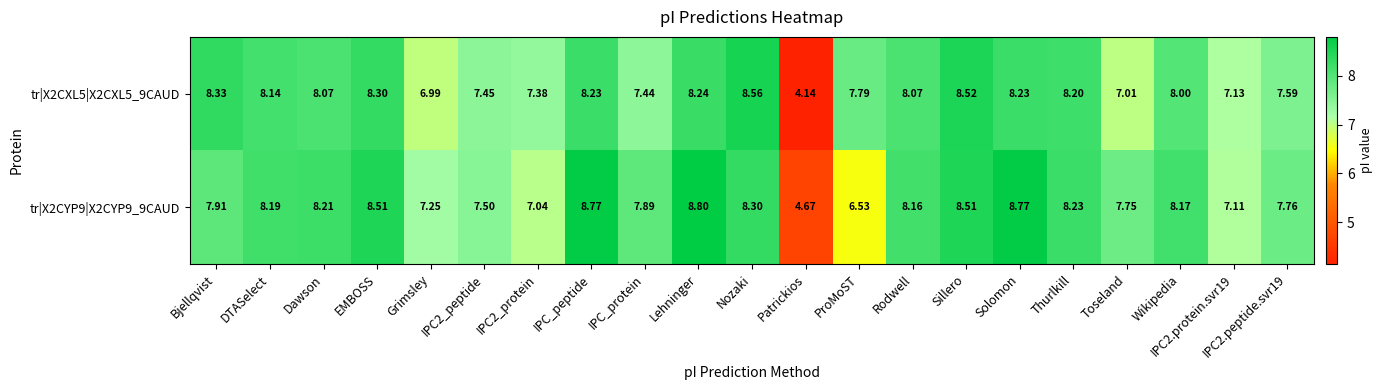

At which label is tr|X2CXL5|X2CXL5_9CAUD closest to 6?

Grimsley